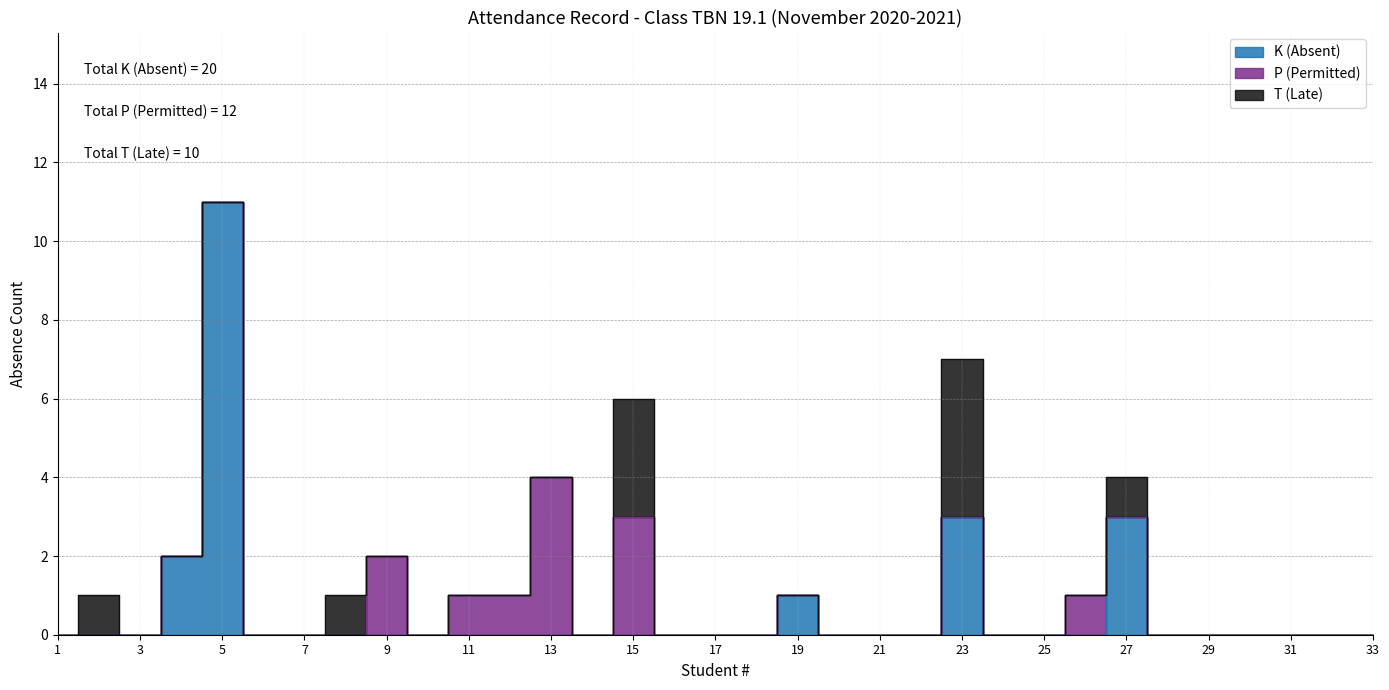

Is this an area chart (filled region under the line)?

No